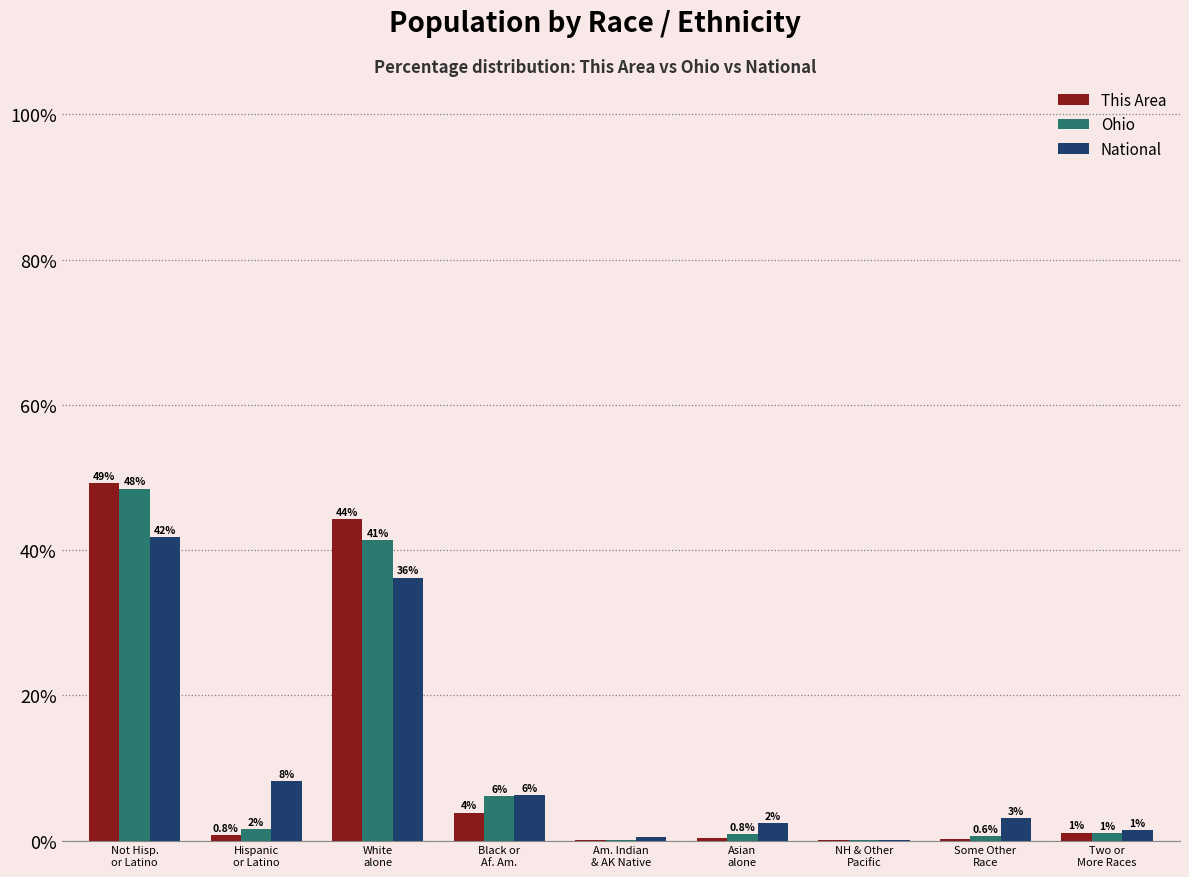

Is the value of Ohio at NH & Other
Pacific greater than the value of This Area at Black or
Af. Am.?

No